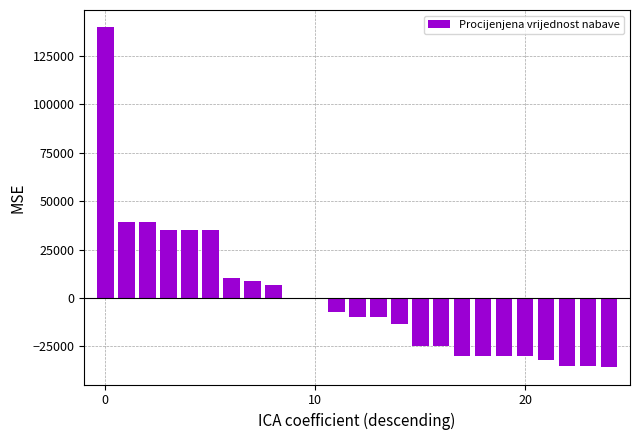

Reading left to right, list all the values displayed in this chart.

139961.1	39061.1	39061.1	35061.1	35061.1	35061.1	10061.1	8561.1	6476.1	61.1	-38.9	-7242.2	-9938.9	-9938.9	-13538.9	-24938.9	-24938.9	-29938.9	-29938.9	-29938.9	-29938.9	-32278.9	-34938.9	-34938.9	-35938.9